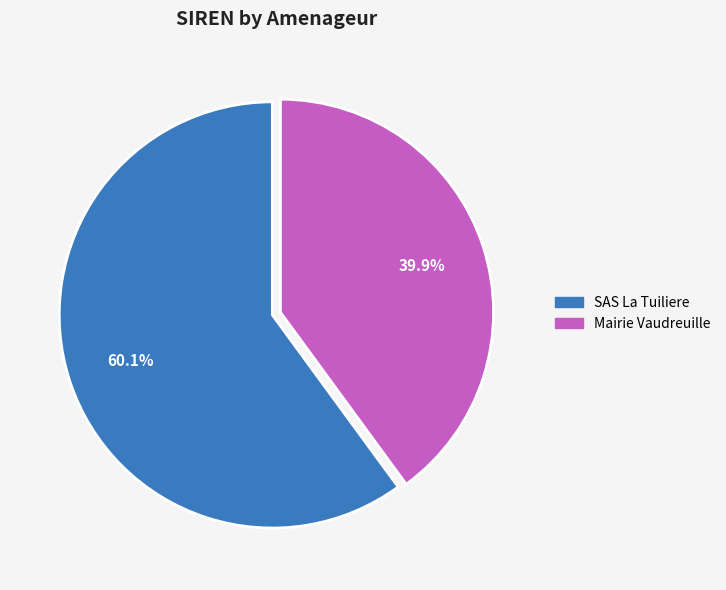

What is the ratio of the value at Mairie Vaudreuille to the value at SAS La Tuiliere?

0.7